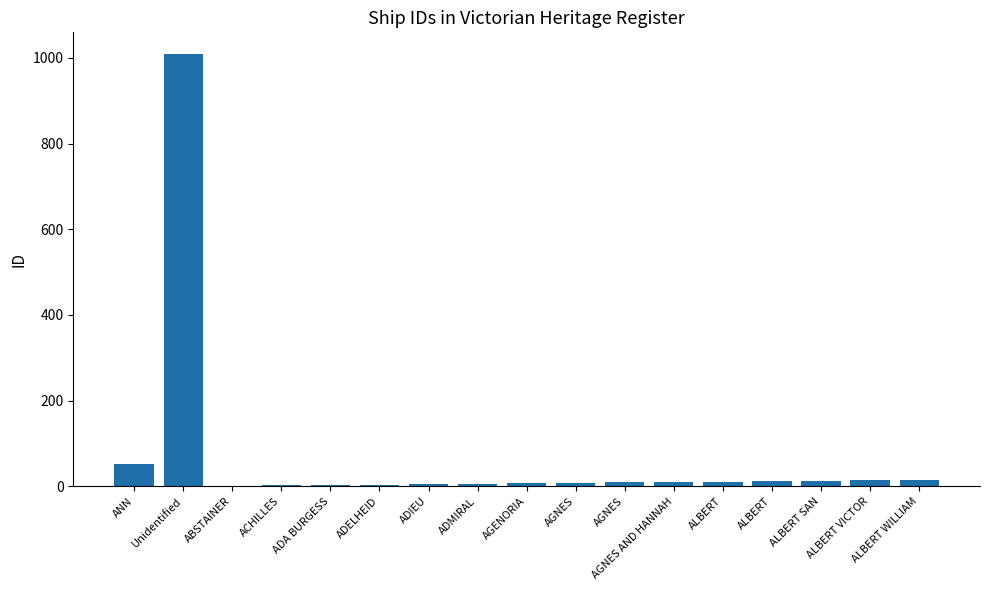

Does the chart contain stacked bars?

No